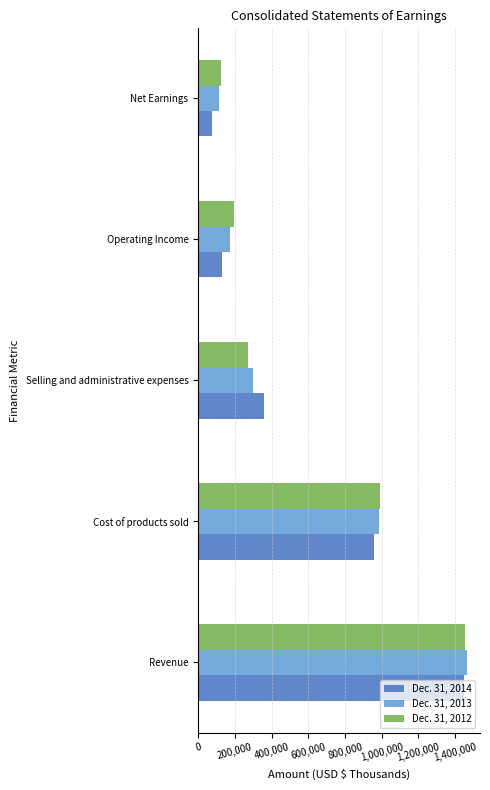

Rank the categories by Dec. 31, 2012 value from lowest to highest.

Net Earnings, Operating Income, Selling and administrative expenses, Cost of products sold, Revenue